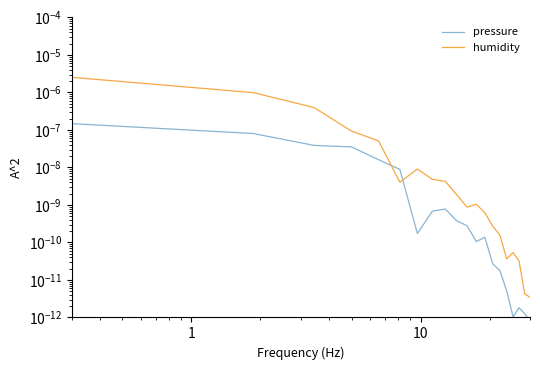

How many series are shown in this chart?

2